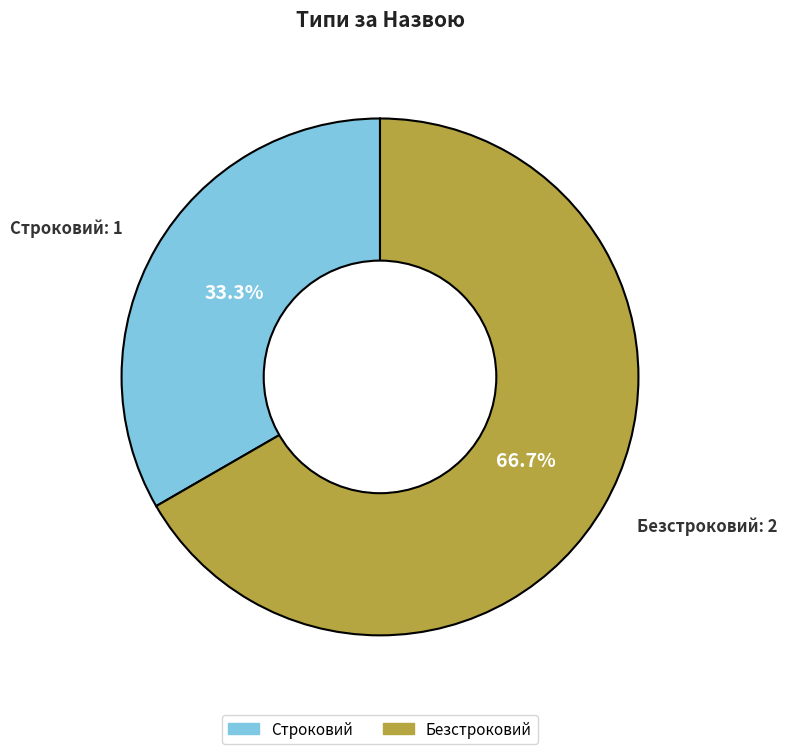

Does Безстроковий represent more than half of the total?

Yes